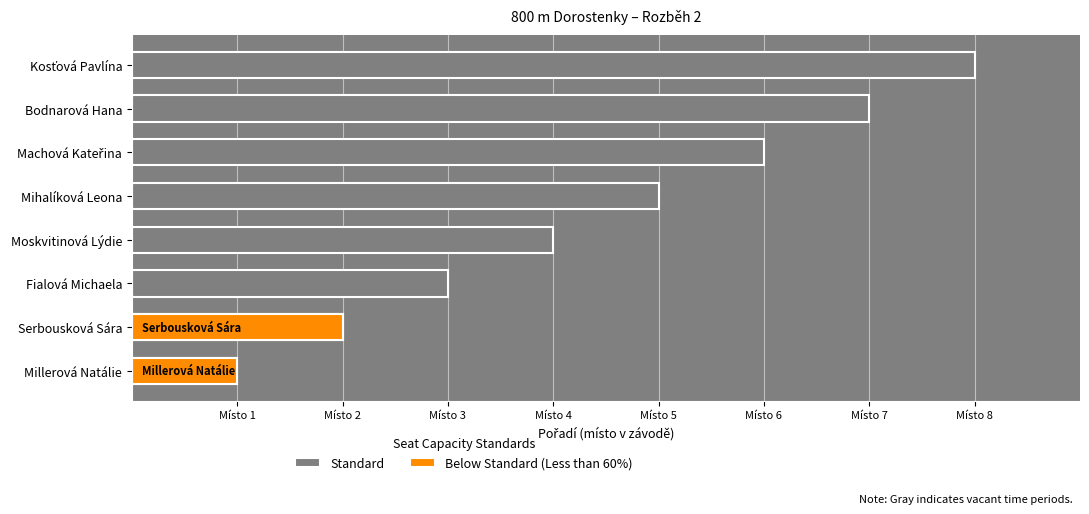

Between Kosťová Pavlína and Machová Kateřina, which is larger?

Kosťová Pavlína